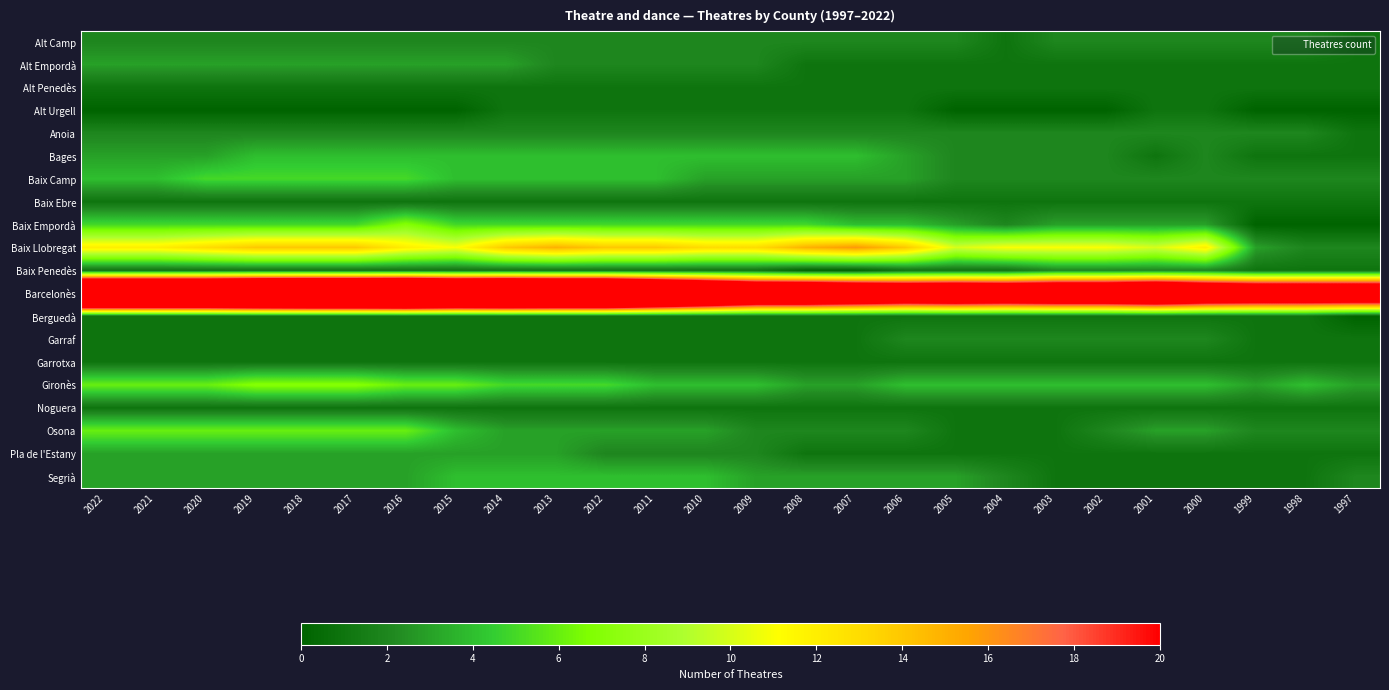

Rank the series at 2002 from highest to lowest value.

Barcelonès, Baix Llobregat, Gironès, Baix Empordà, Alt Camp, Anoia, Bages, Baix Camp, Baix Penedès, Garraf, Osona, Alt Empordà, Alt Penedès, Baix Ebre, Berguedà, Garrotxa, Noguera, Pla de l'Estany, Segrià, Alt Urgell